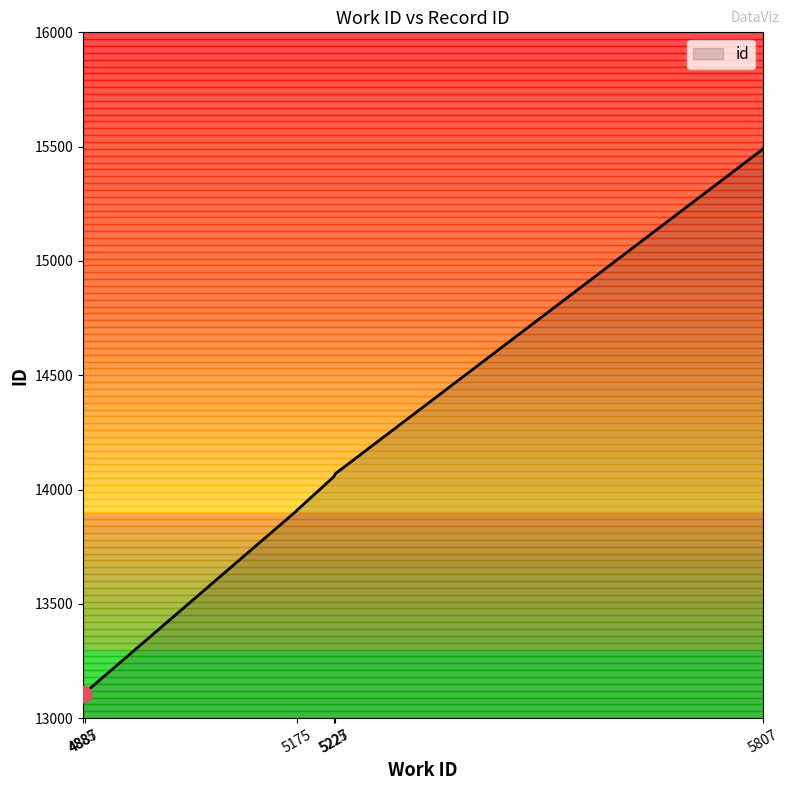

The value at 4887 is 21763. True or false?

False